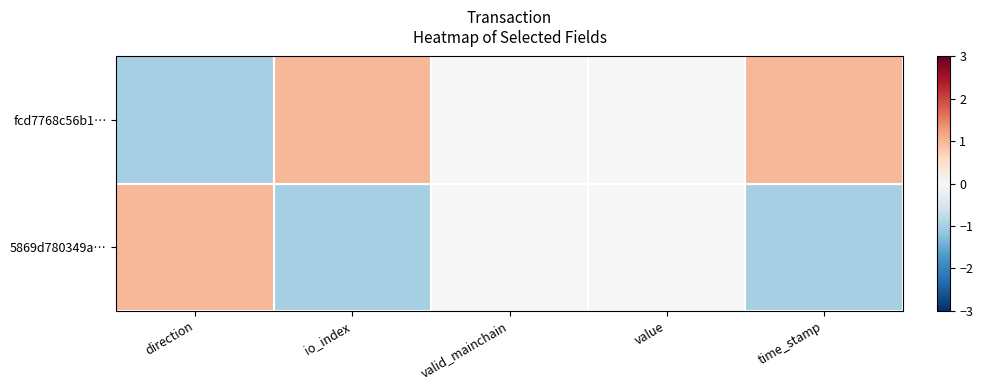

What is the greatest value displayed?

1